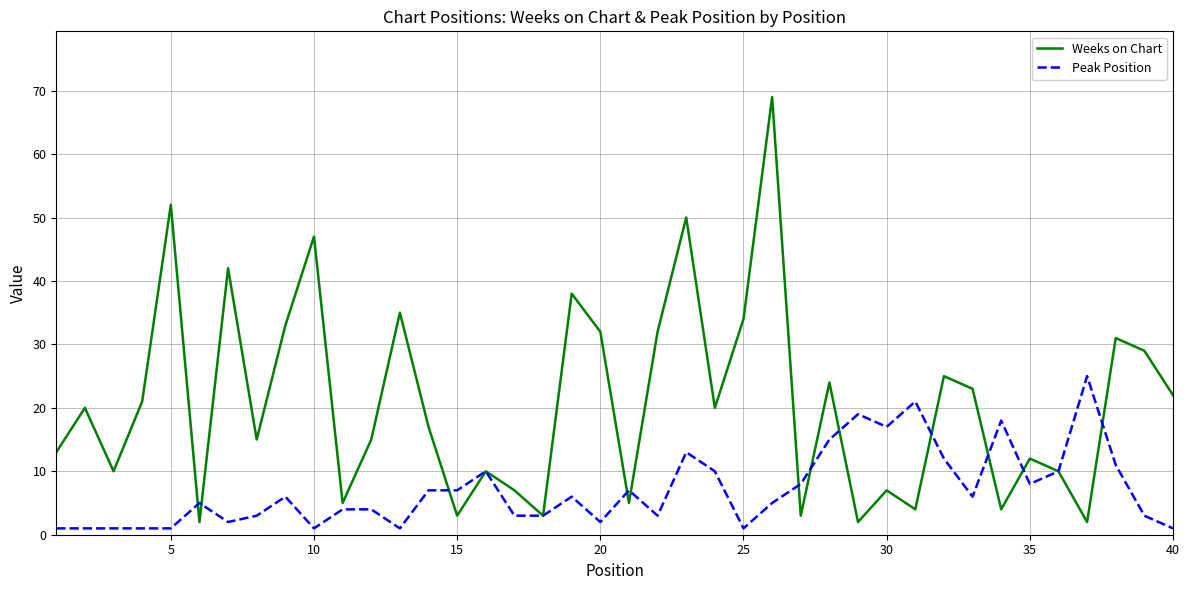

Which series has the widest spread of values?

Weeks on Chart